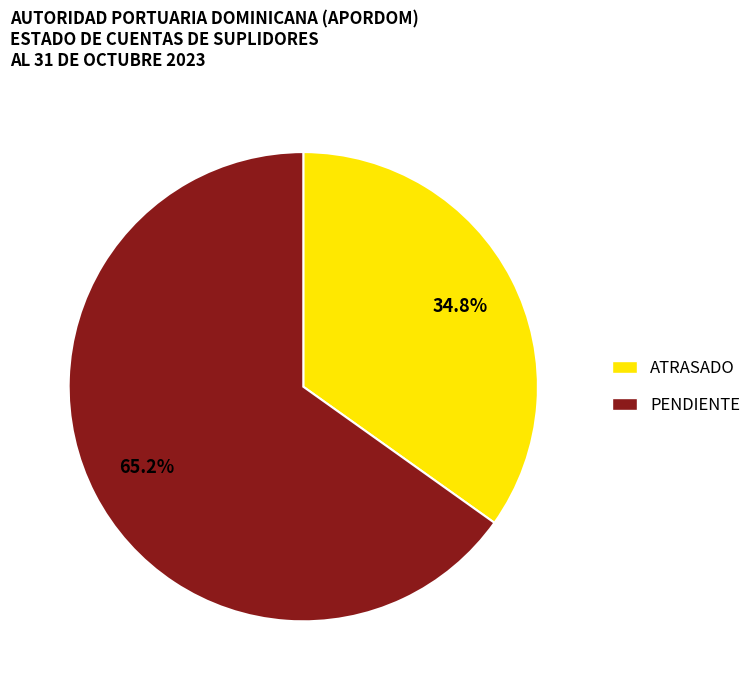

How many segments does this pie chart have?

2